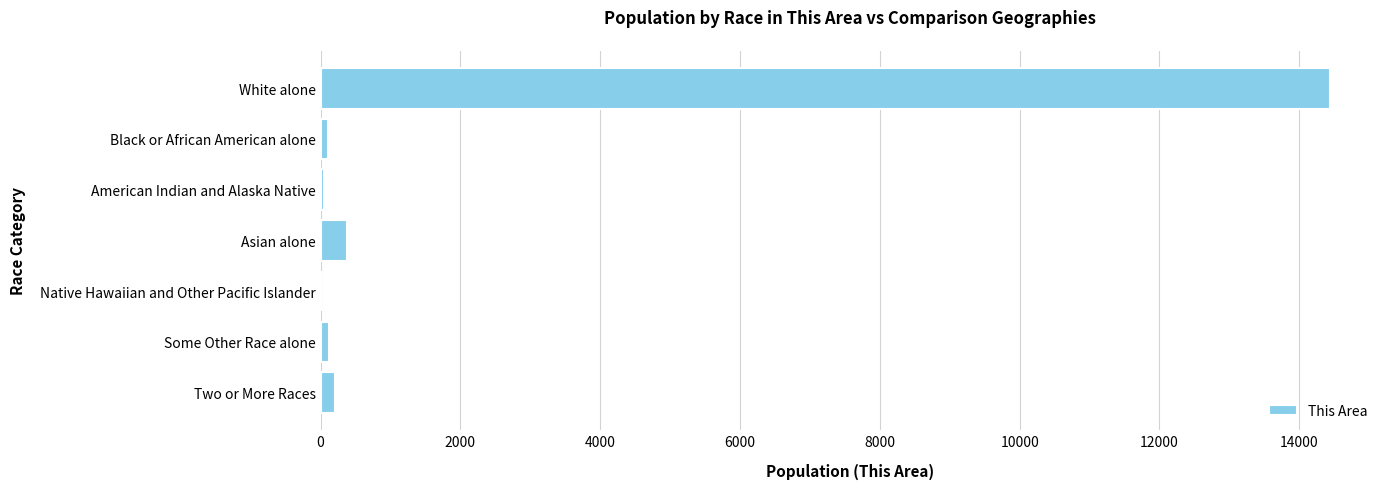

True or false: the data shows 6770 at White alone.

False